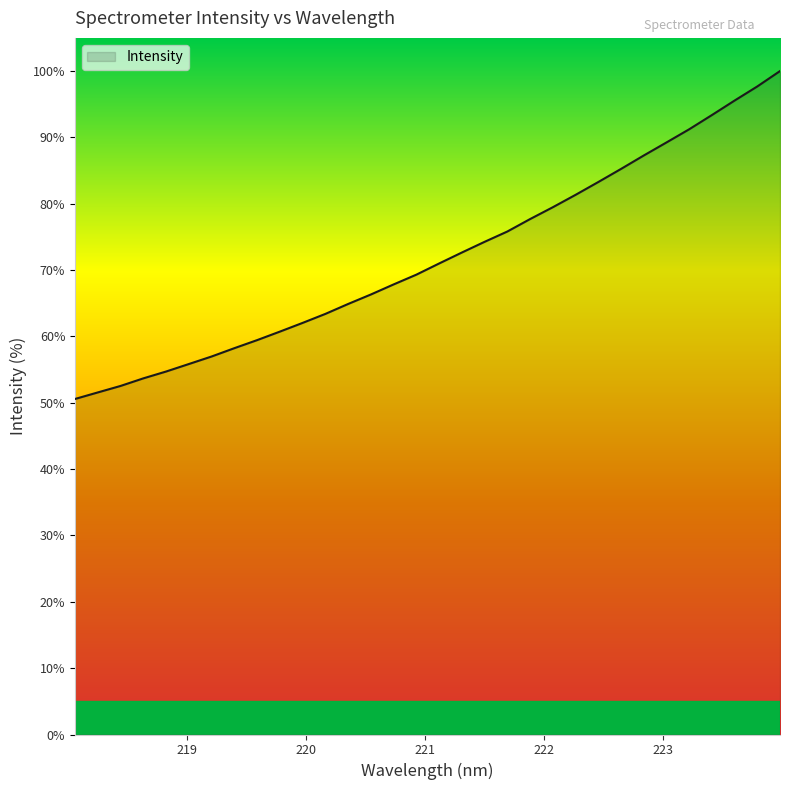

What is the difference between the maximum and minimum values?

49.4